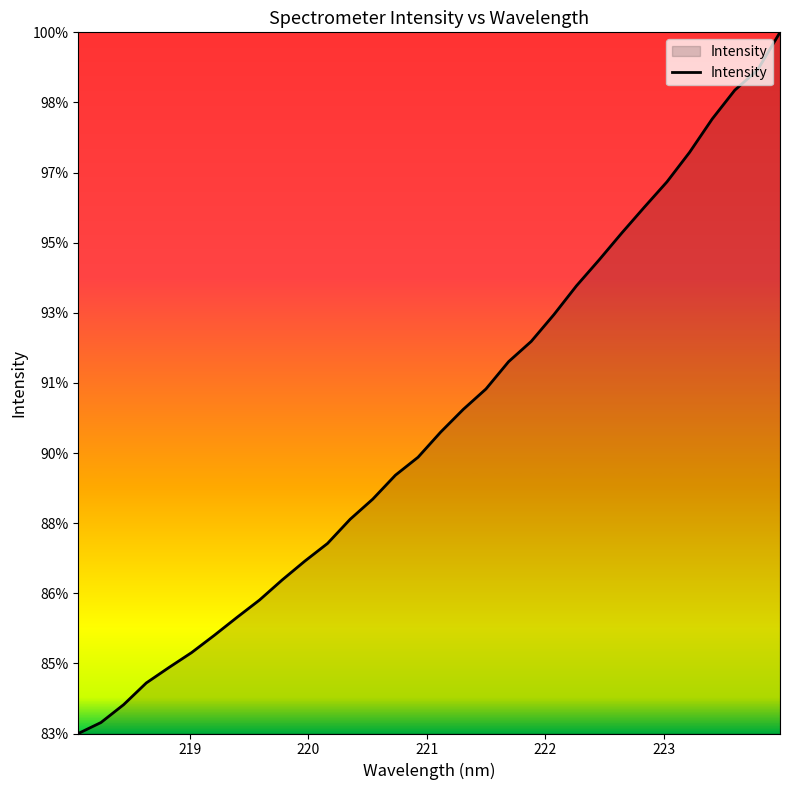

Is this an area chart (filled region under the line)?

Yes